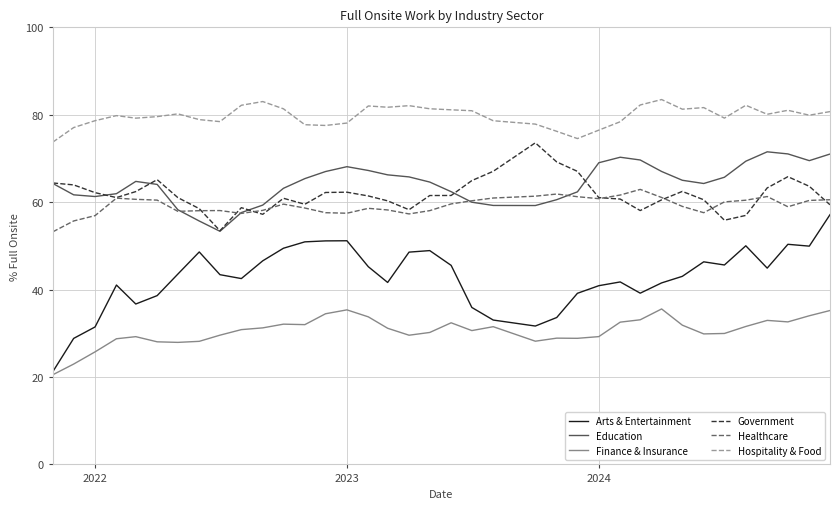

Which series has the largest total across all categories?

Hospitality & Food